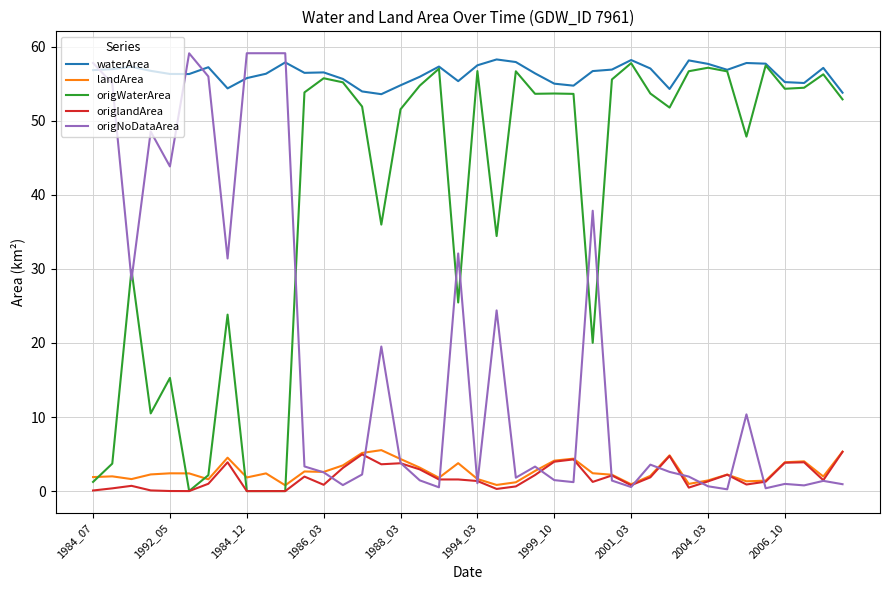

What is the greatest value displayed?

59.1